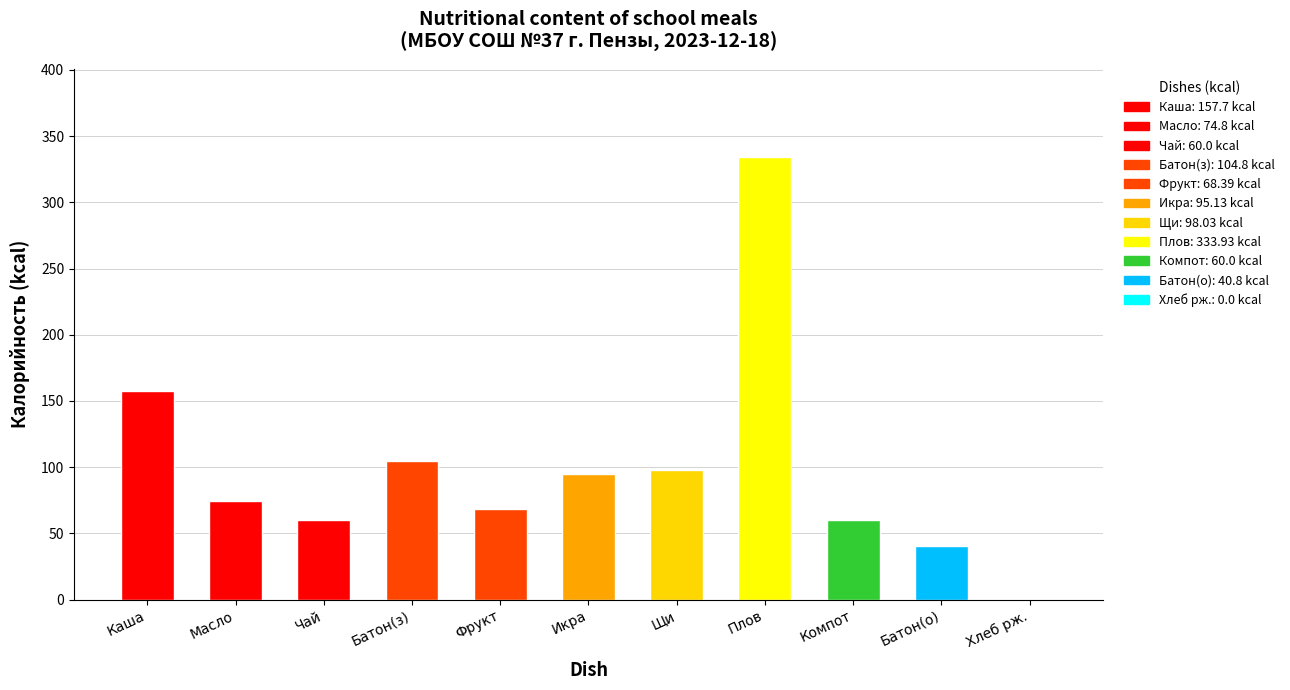

Reading right to left, list all the values displayed in this chart.

Хлеб рж.=0.0	Батон(о)=40.8	Компот=60.0	Плов=333.9	Щи=98.0	Икра=95.1	Фрукт=68.4	Батон(з)=104.8	Чай=60.0	Масло=74.8	Каша=157.7